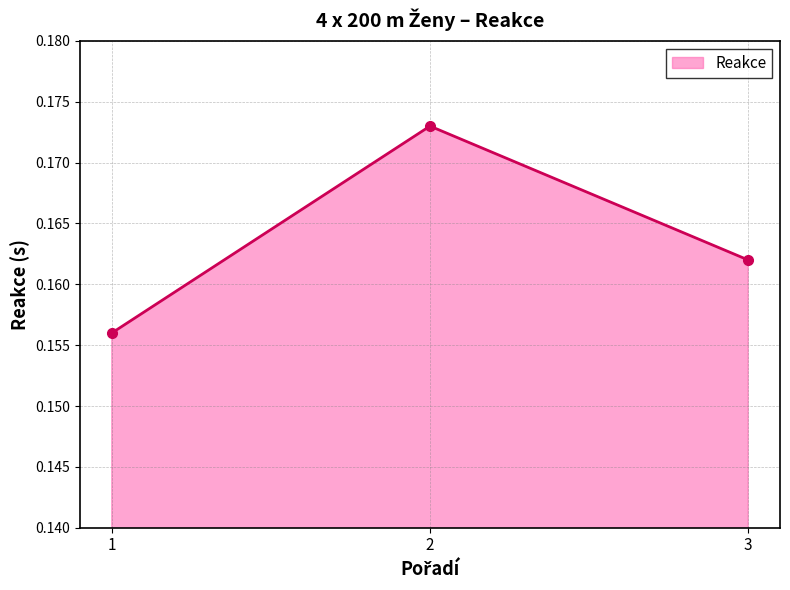

At which category does the chart reach its peak across all series?

2